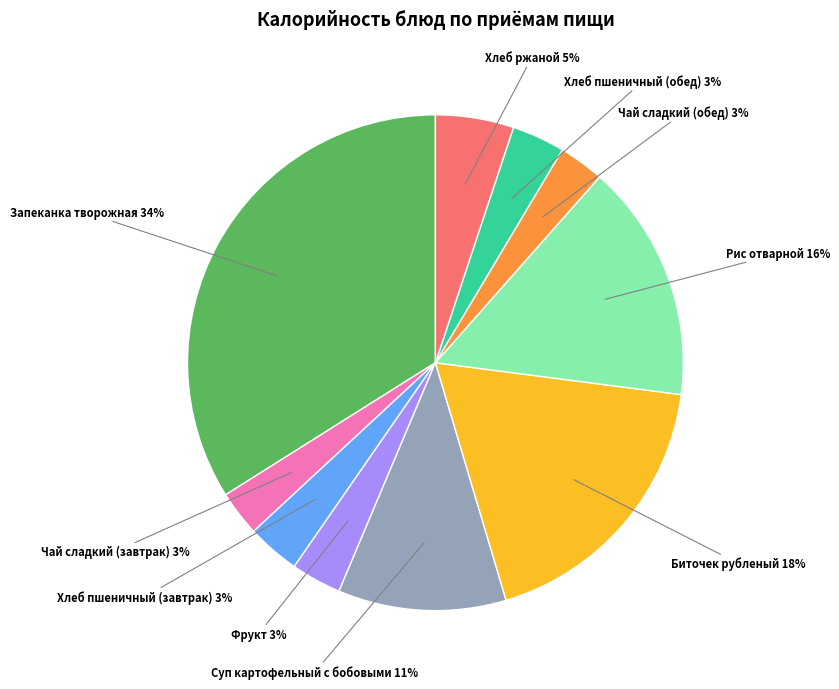

How many slices are in this pie chart?

10